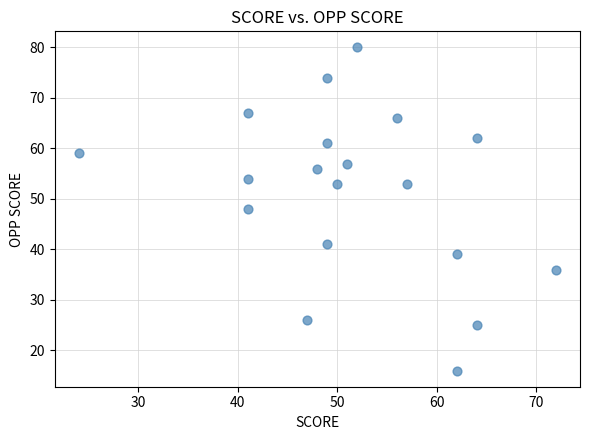

What is the range of Y values (max minus min)?

64